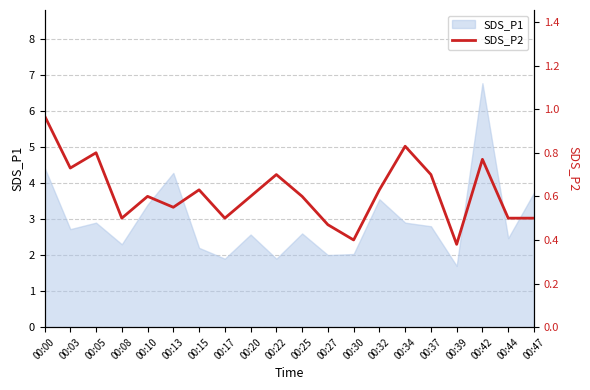

The SDS_P1 series shows 2.0 at 00:27. True or false?

True